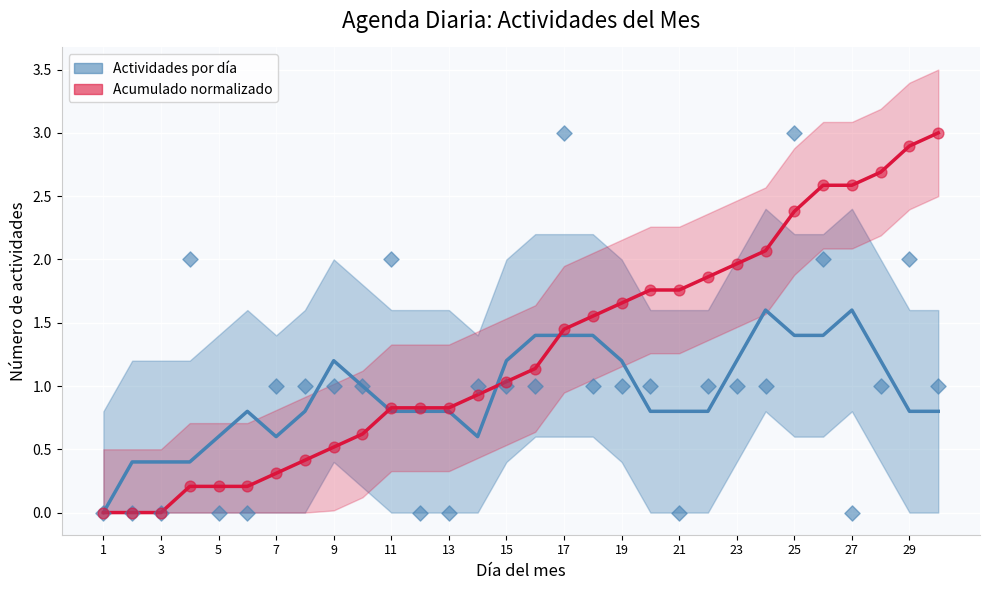

Is the value of Acumulado normalizado at 24 greater than the value of Actividades por día at 25?

Yes